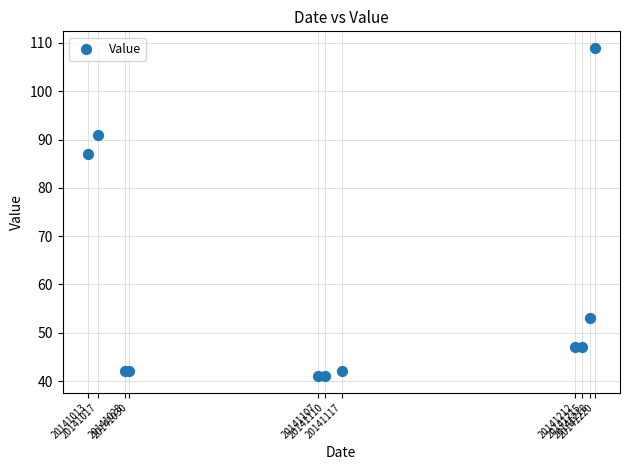

What Y value in the scatter plot is closest to 75?

87